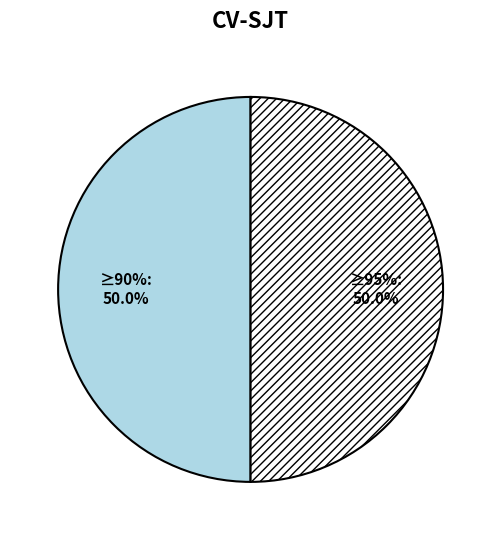

To the nearest percent, what is the combined percentage of tx_index_34 and tx_index_0?

100%